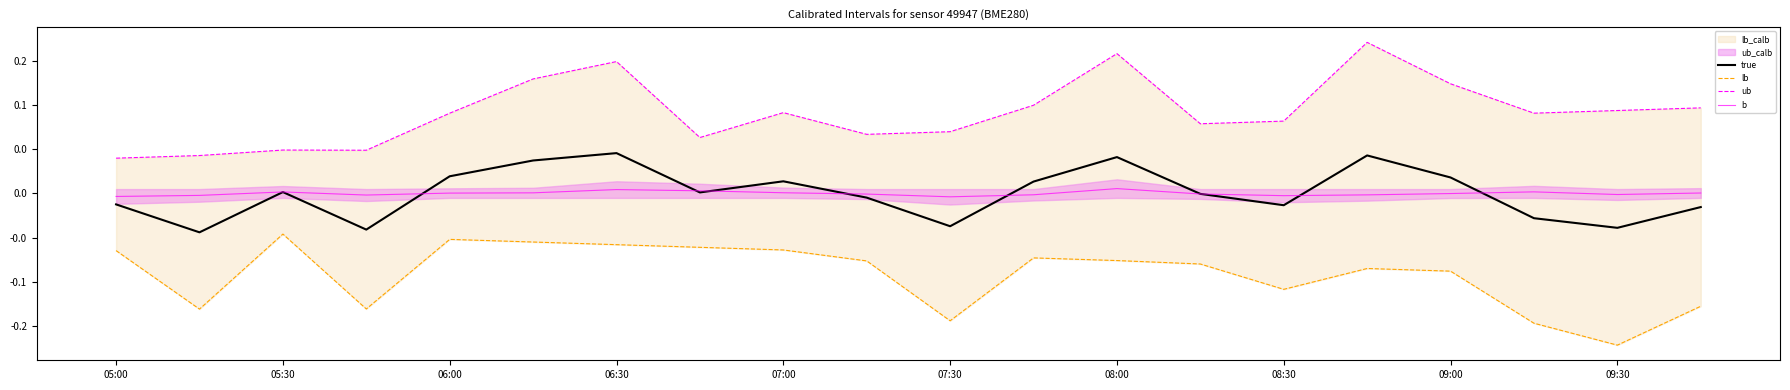

How many interior local valleys does the ub series have?

5